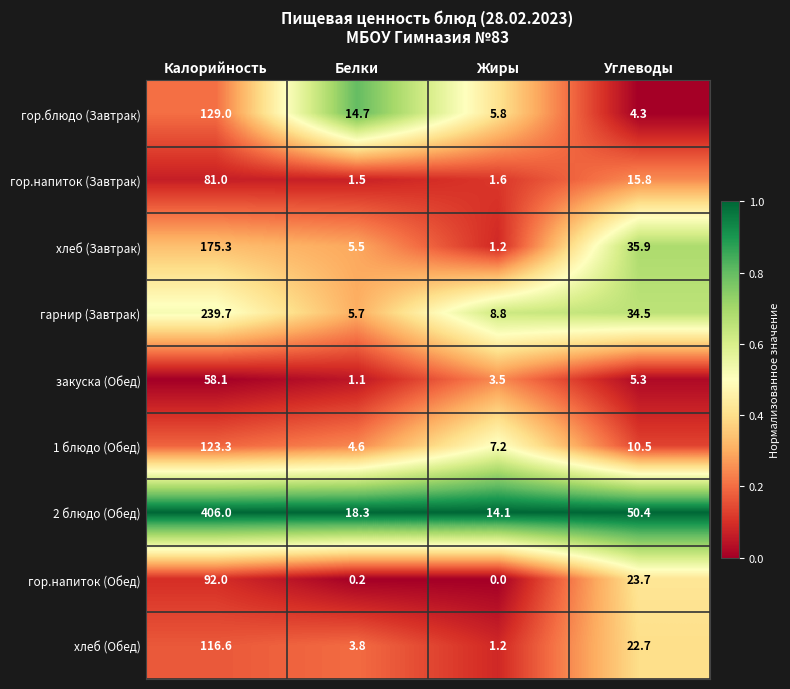

The гор.напиток (Завтрак) series shows 24.1 at Углеводы. True or false?

False